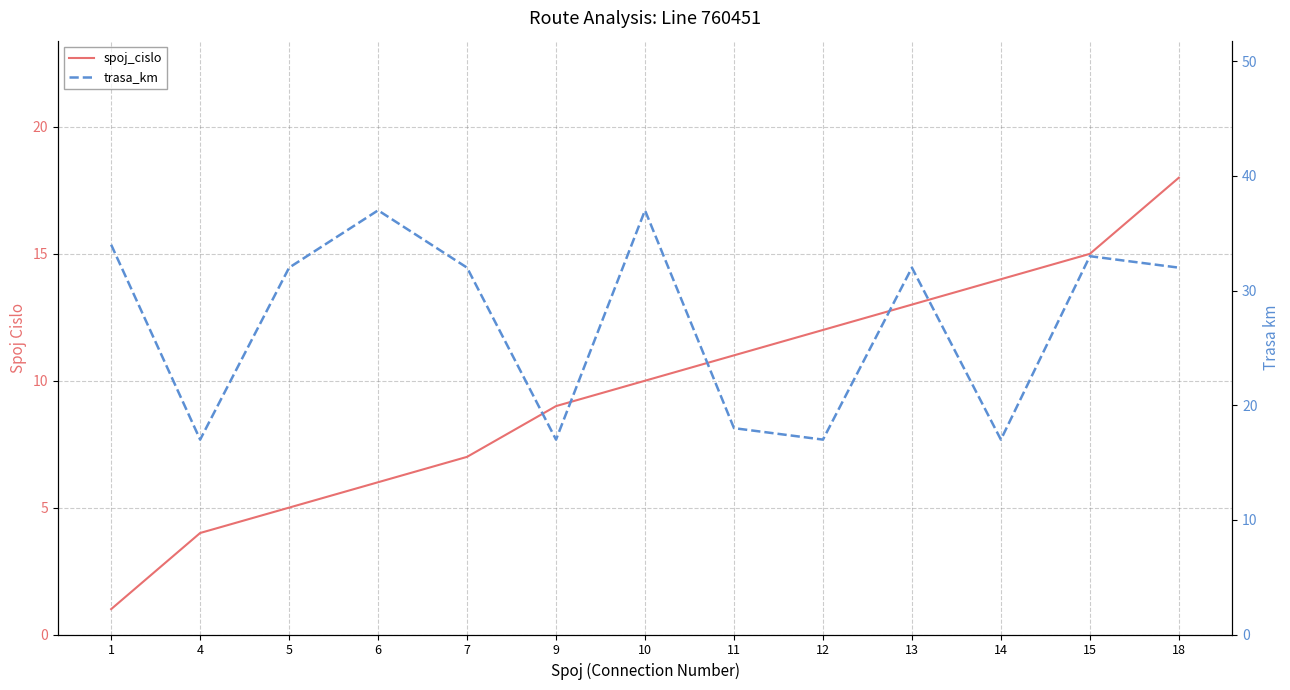

What is the difference between the highest and lowest values at 15?

18